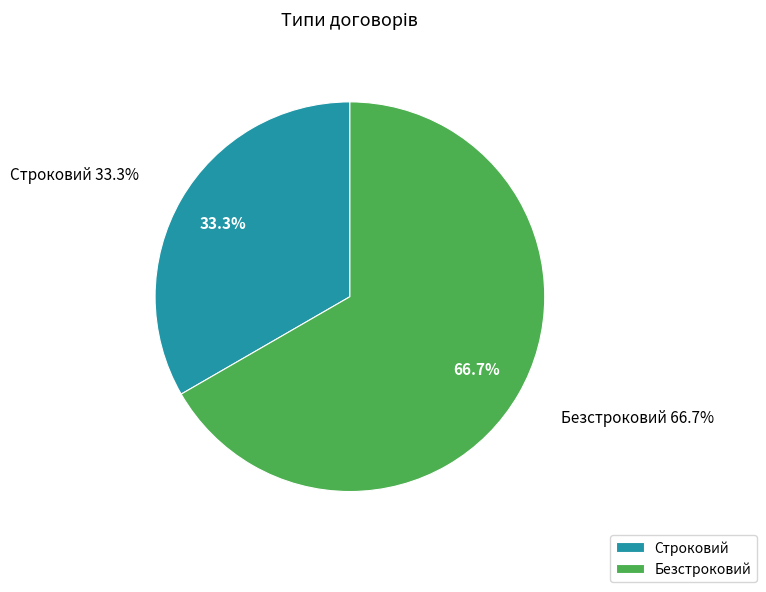

What is the ratio of the value at Строковий to the value at Безстроковий?

0.5